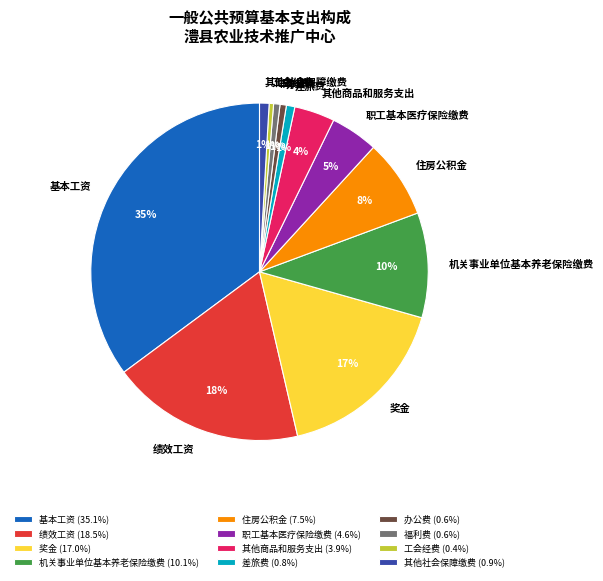

How many slices are in this pie chart?

12